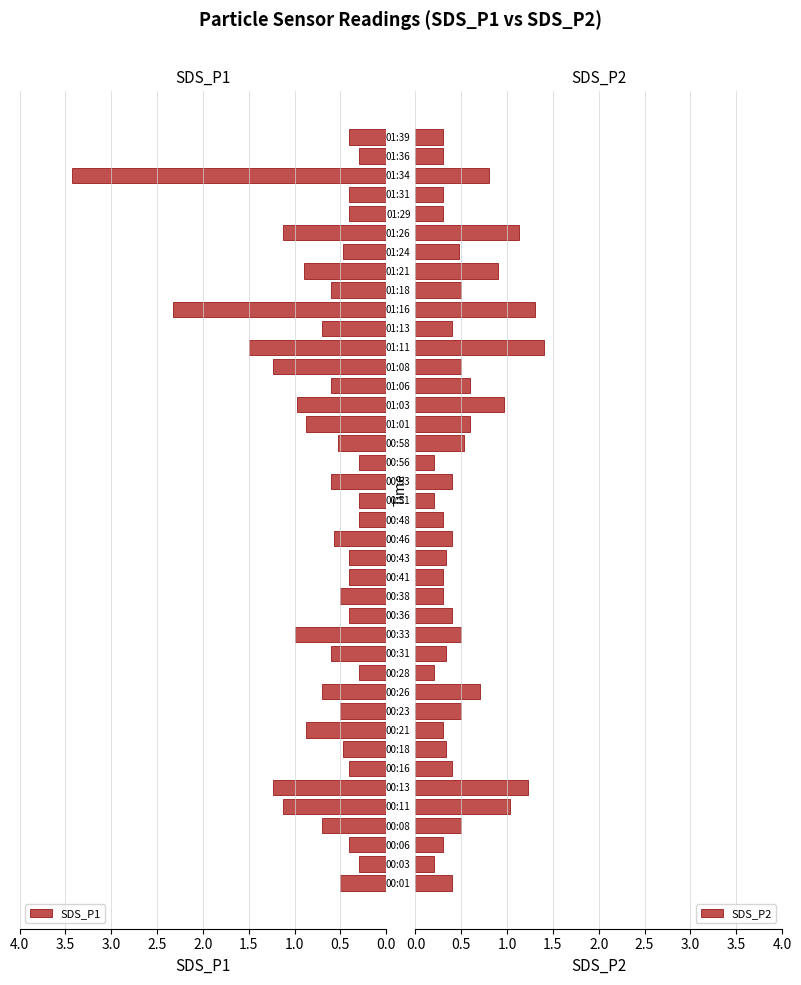

What is the lowest value of the SDS_P1 series?

0.3